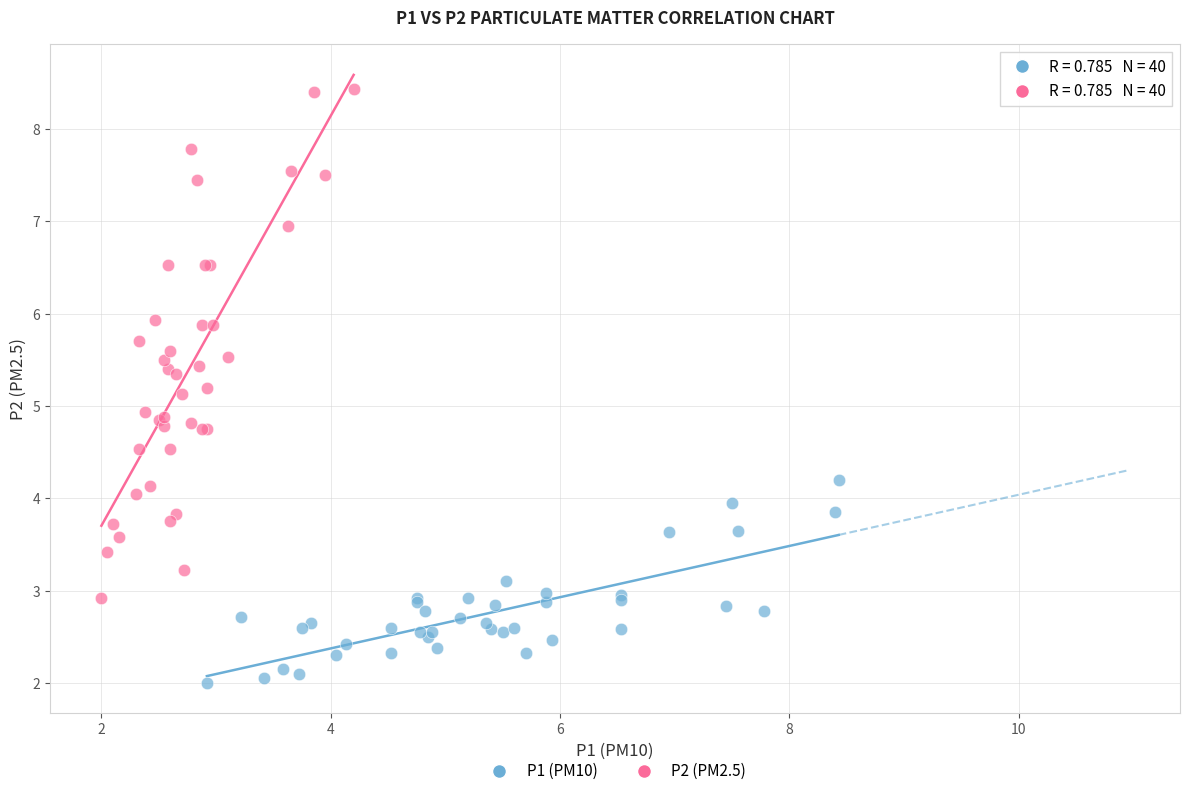

What are all the series names shown in the legend?

P1 (PM10), P2 (PM2.5)